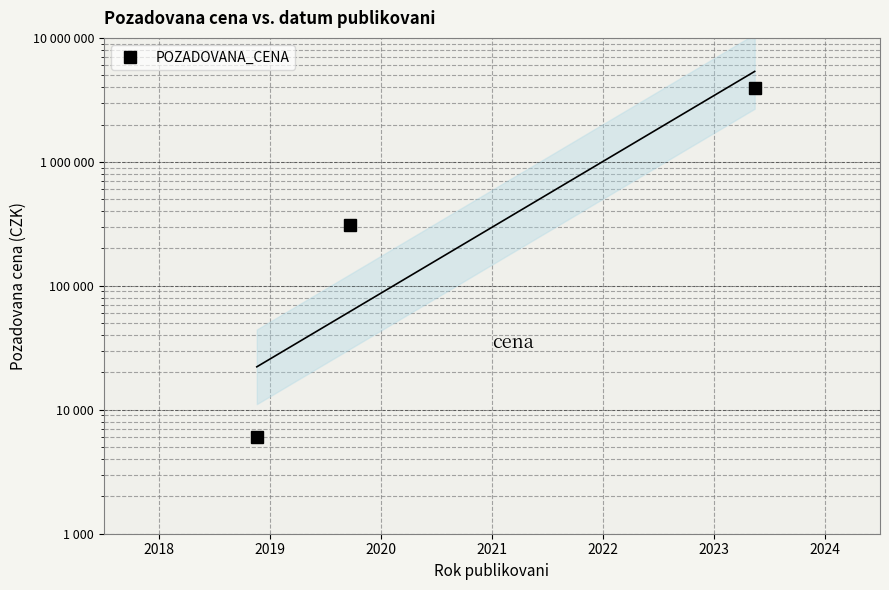

What is the ratio of the value at 2020 to the value at 2019?

12.8